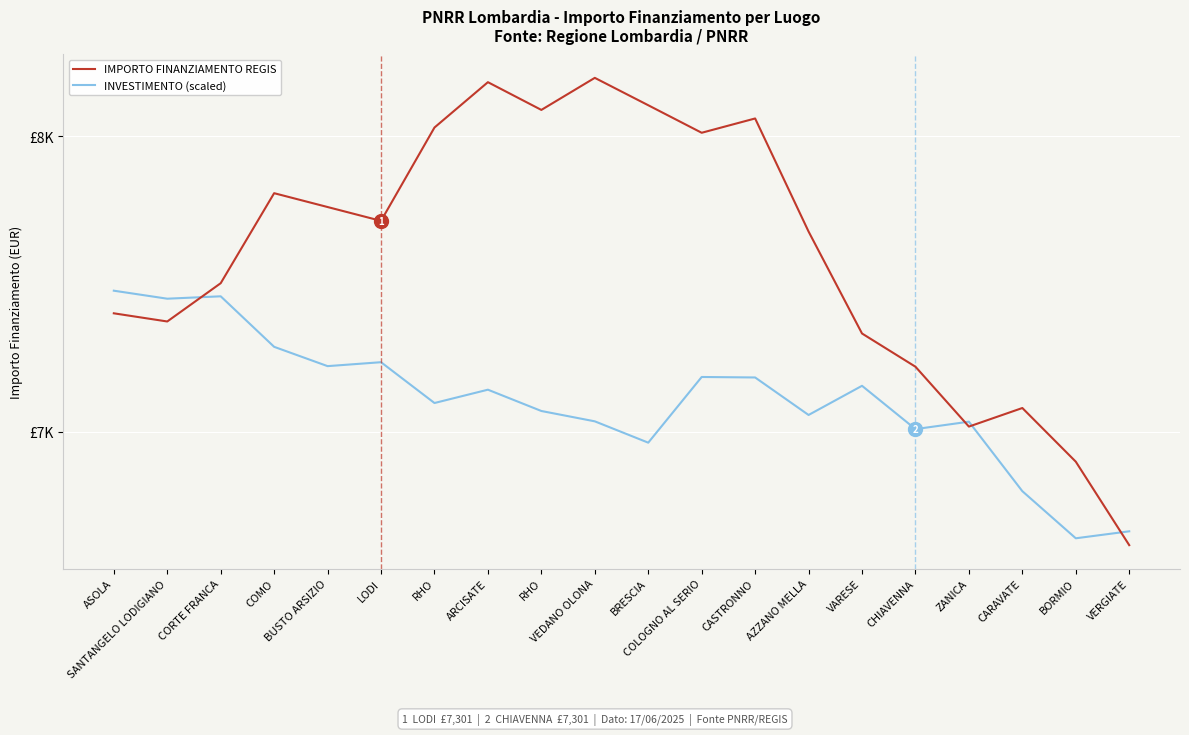

How many interior local valleys does the IMPORTO FINANZIAMENTO REGIS series have?

5